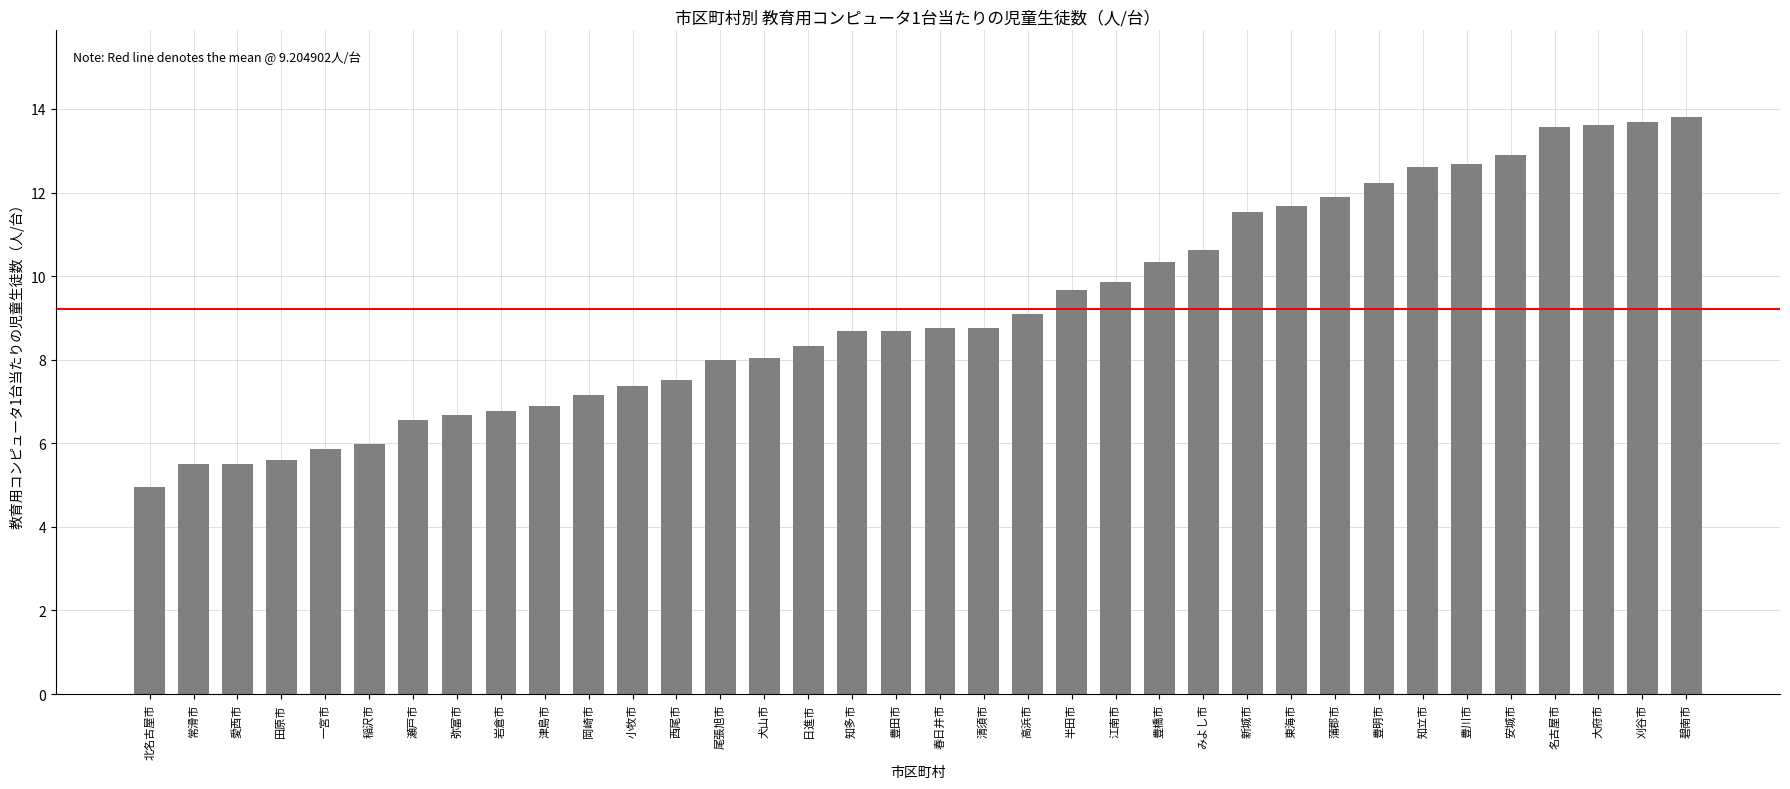

What is the difference between the values at 知立市 and 弥富市?

5.9